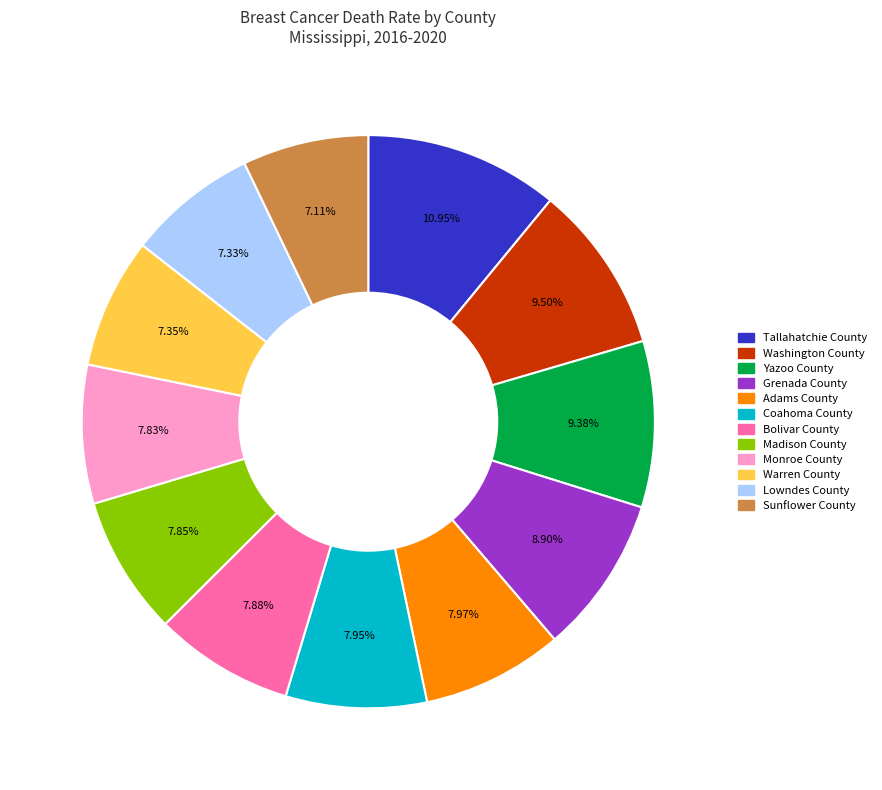

The Tallahatchie County slice represents 11% of the pie. True or false?

True